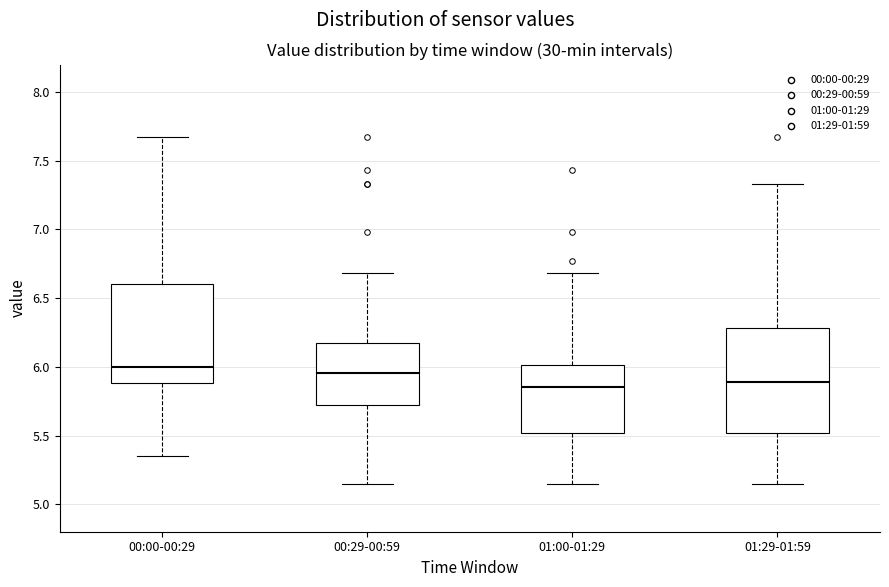

Reading left to right, read every box against the y-axis: the position of its median line, the range the box covers, and the ends of its whiskers. The values are not printed on the chart, so give them approximately, as read against the axis.

00:00-00:29: median 6.00, box 5.90 to 6.60, whiskers 5.35 to 7.65
00:29-00:59: median 5.95, box 5.70 to 6.20, whiskers 5.15 to 6.70
01:00-01:29: median 5.85, box 5.50 to 6.00, whiskers 5.15 to 6.70
01:29-01:59: median 5.90, box 5.50 to 6.30, whiskers 5.15 to 7.35